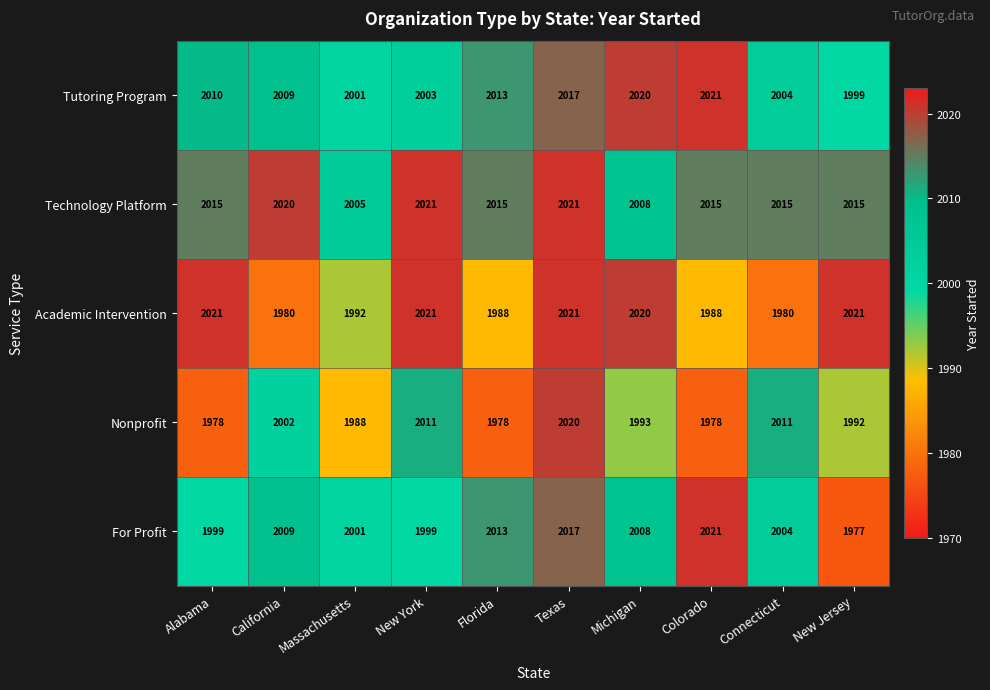

How many data points does each series have?

10